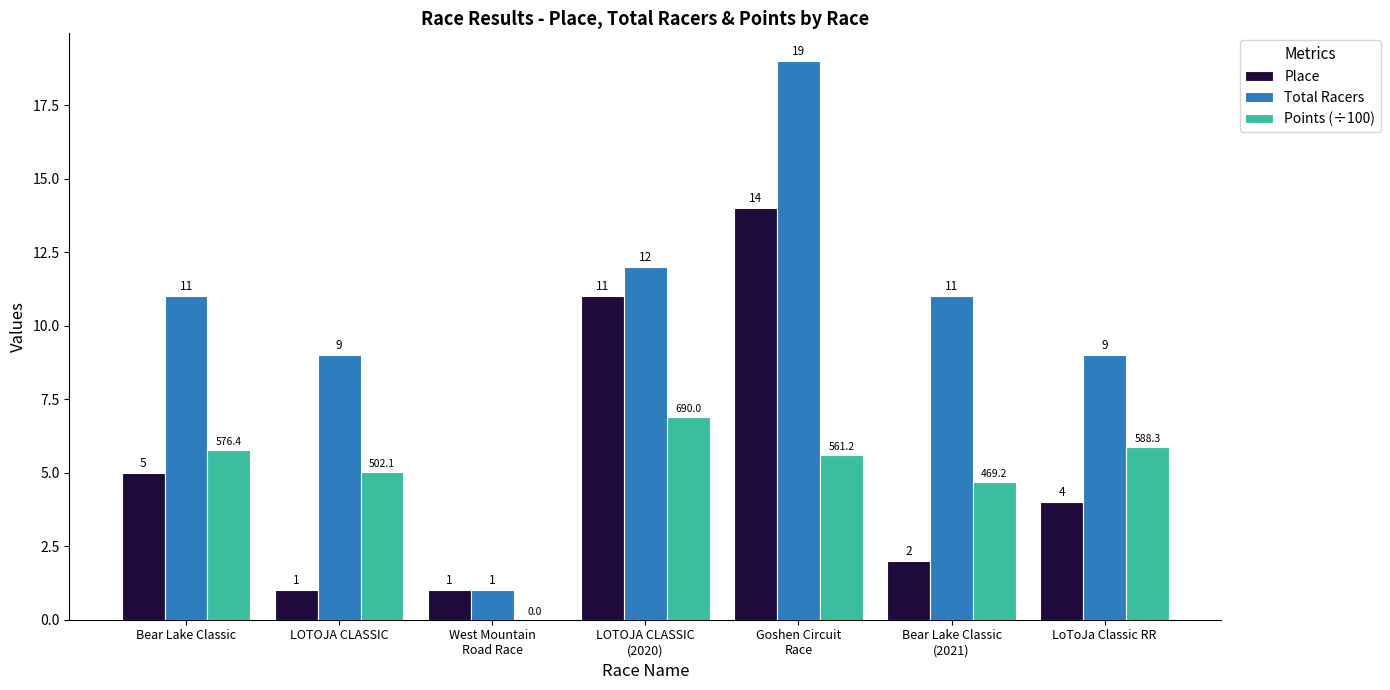

How many categories are shown in the chart?

7